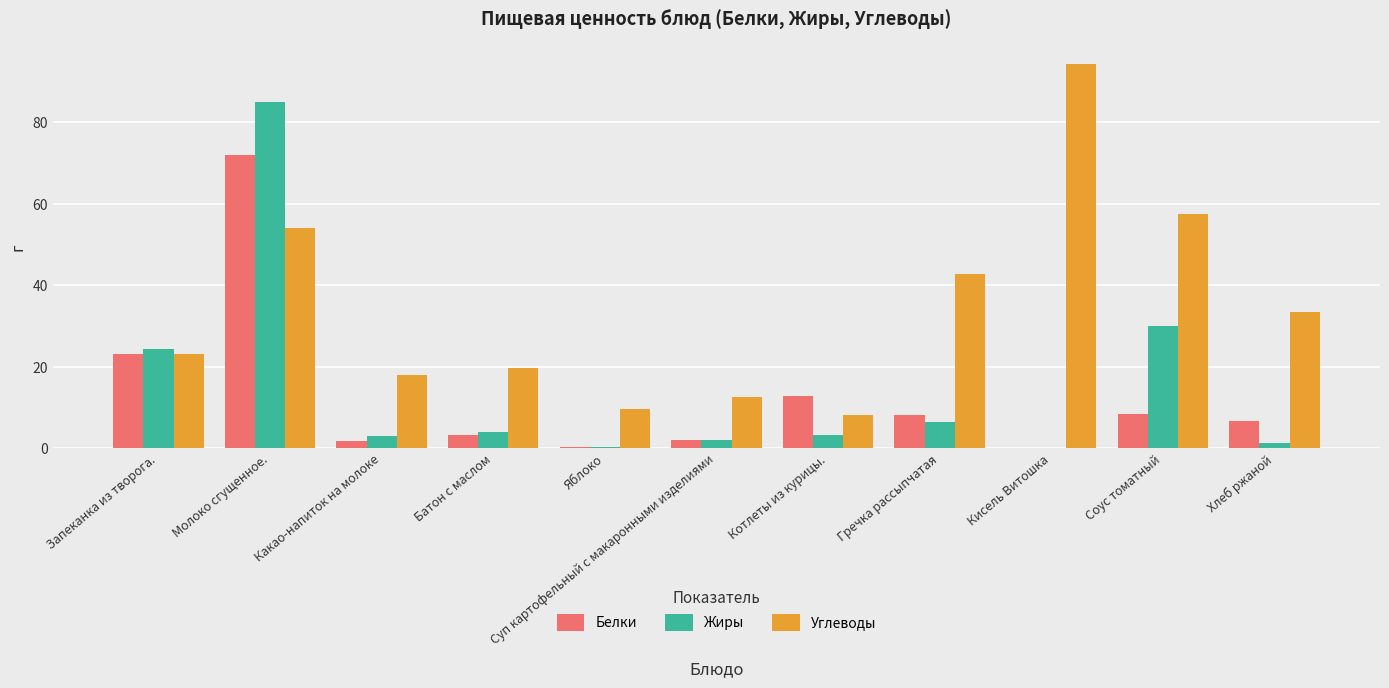

What is the average value of the Углеводы series?

33.9